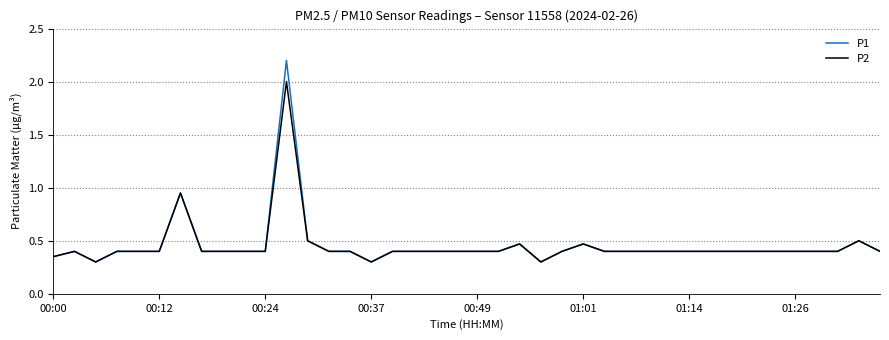

What is the maximum value for P1?

2.2